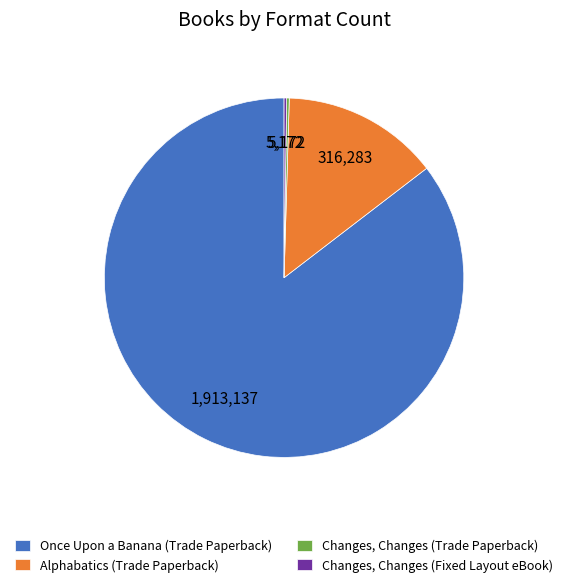

Is there any slice that represents more than half of the pie?

Yes